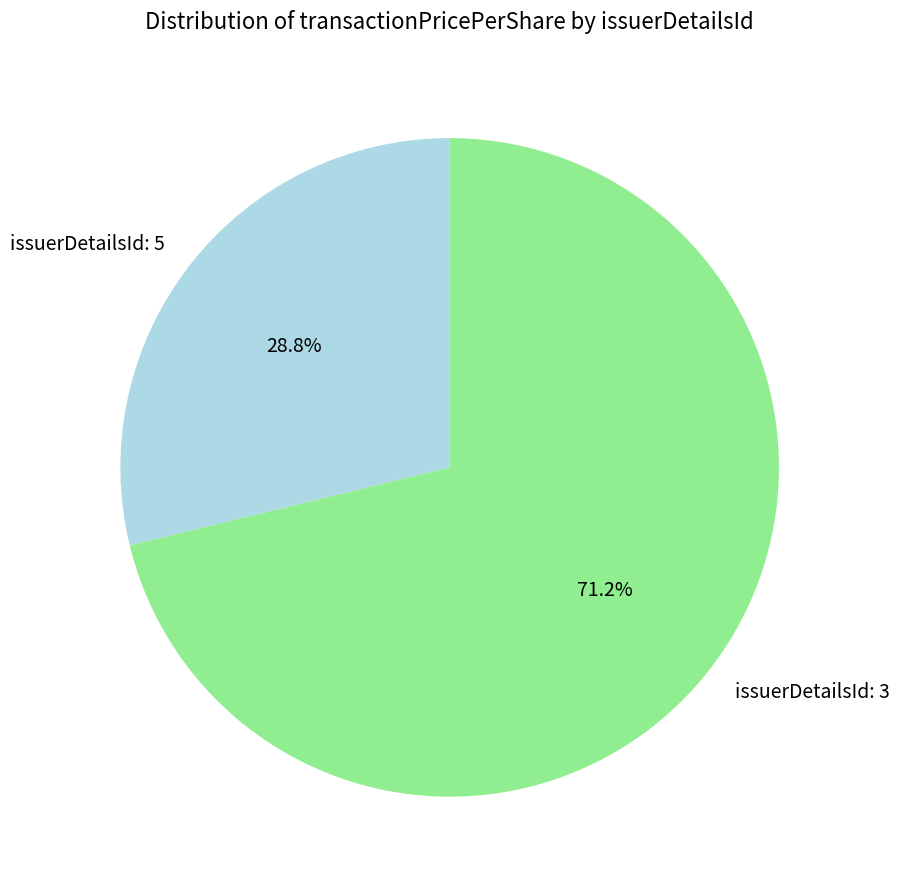

Is there any slice that represents more than half of the pie?

Yes